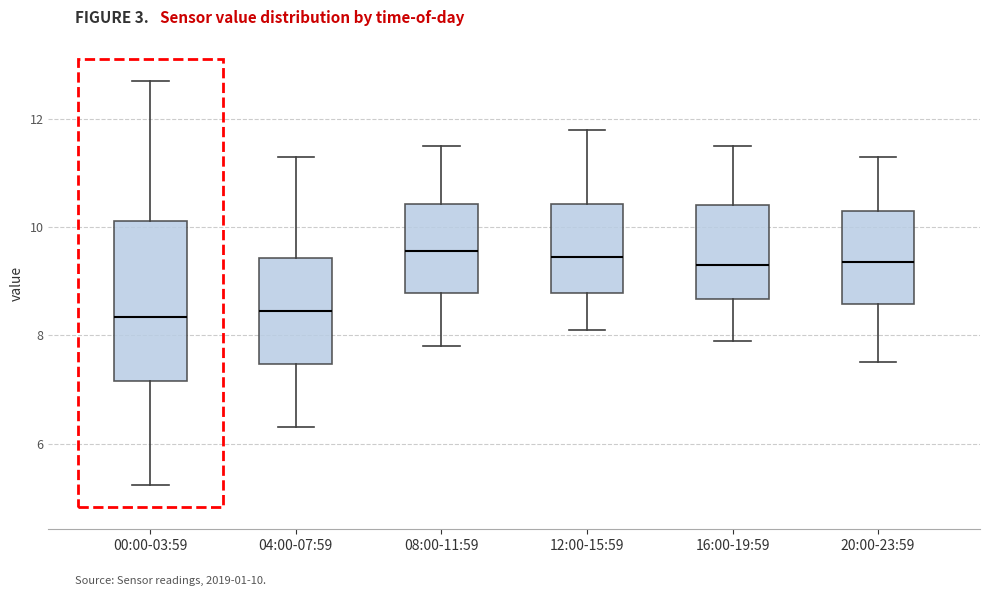

Reading left to right, read every box against the y-axis: the position of its median line, the range the box covers, and the ends of its whiskers. The values are not printed on the chart, so give them approximately, as read against the axis.

00:00-03:59: median 8.4, box 7.2 to 10.2, whiskers 5.2 to 12.8
04:00-07:59: median 8.4, box 7.4 to 9.4, whiskers 6.4 to 11.4
08:00-11:59: median 9.6, box 8.8 to 10.4, whiskers 7.8 to 11.6
12:00-15:59: median 9.4, box 8.8 to 10.4, whiskers 8.2 to 11.8
16:00-19:59: median 9.4, box 8.6 to 10.4, whiskers 8.0 to 11.6
20:00-23:59: median 9.4, box 8.6 to 10.4, whiskers 7.6 to 11.4